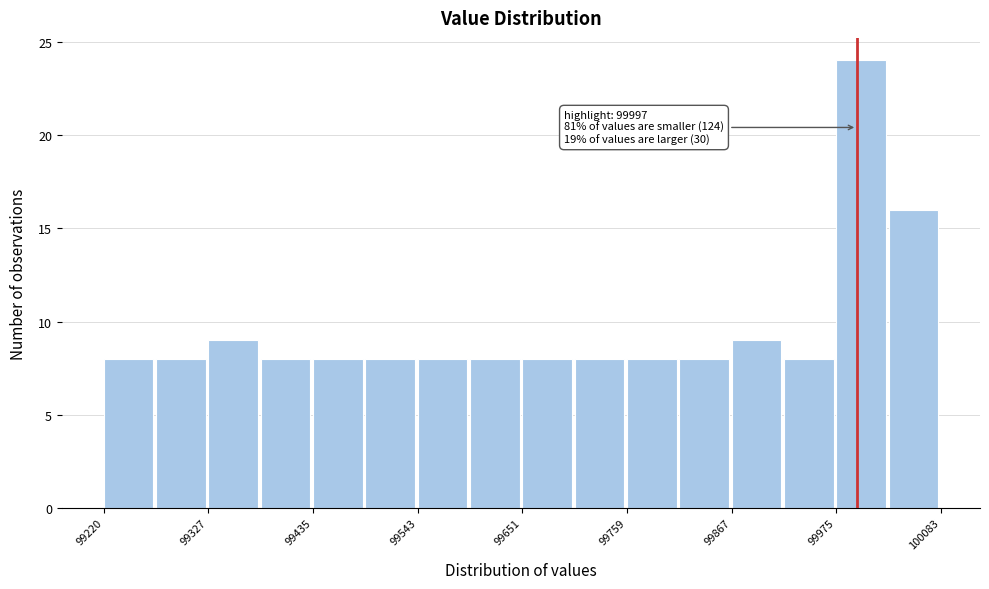

Around what value on the x-axis is the tallest bar? Give the approximate position of its centre, as read against the axis.

100000